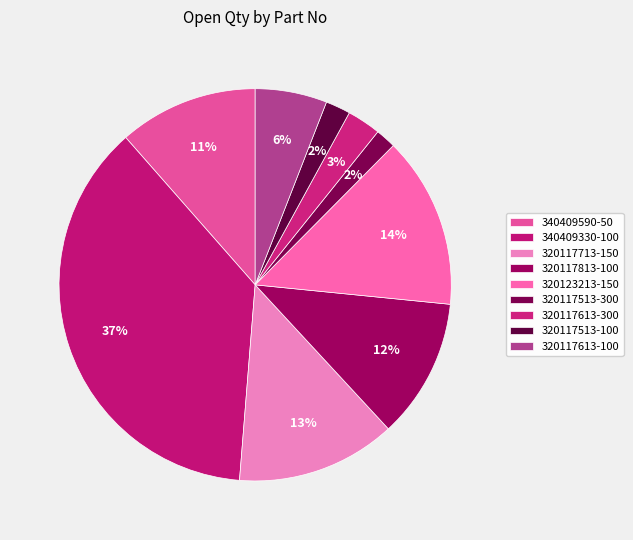

How many segments does this pie chart have?

9